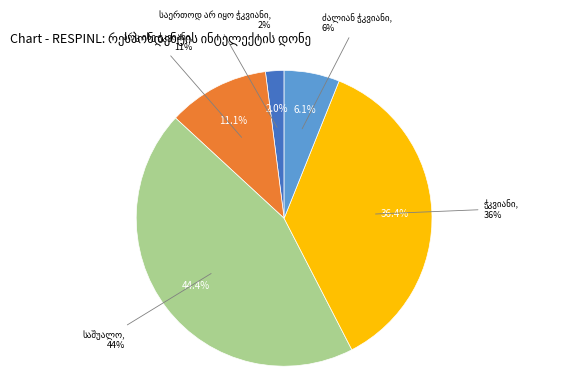

To the nearest percent, what is the combined percentage of საშუალო and ჭკვიანი?

81%